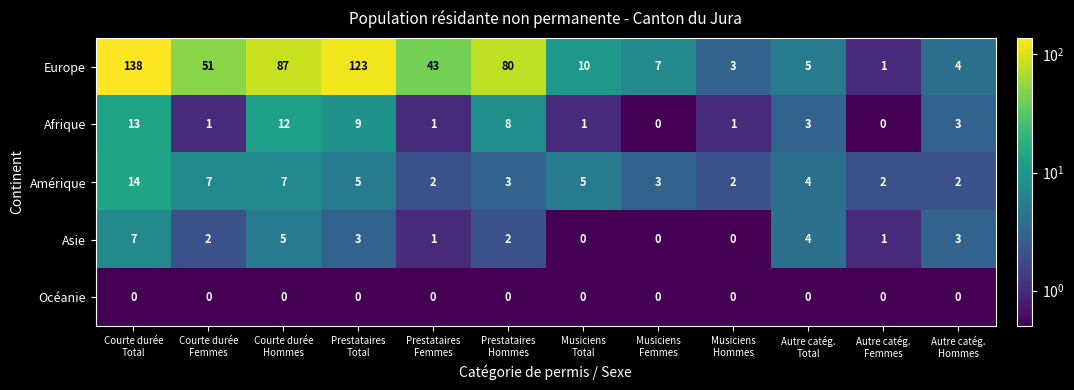

Which series has the largest range (max minus min)?

Europe